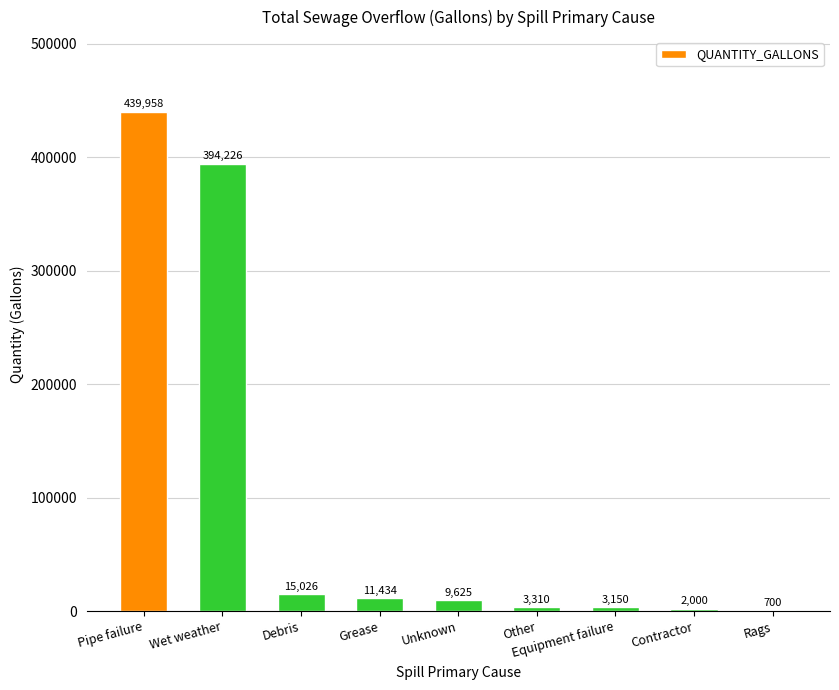

What is the sum of the values at Wet weather and Debris?

409252